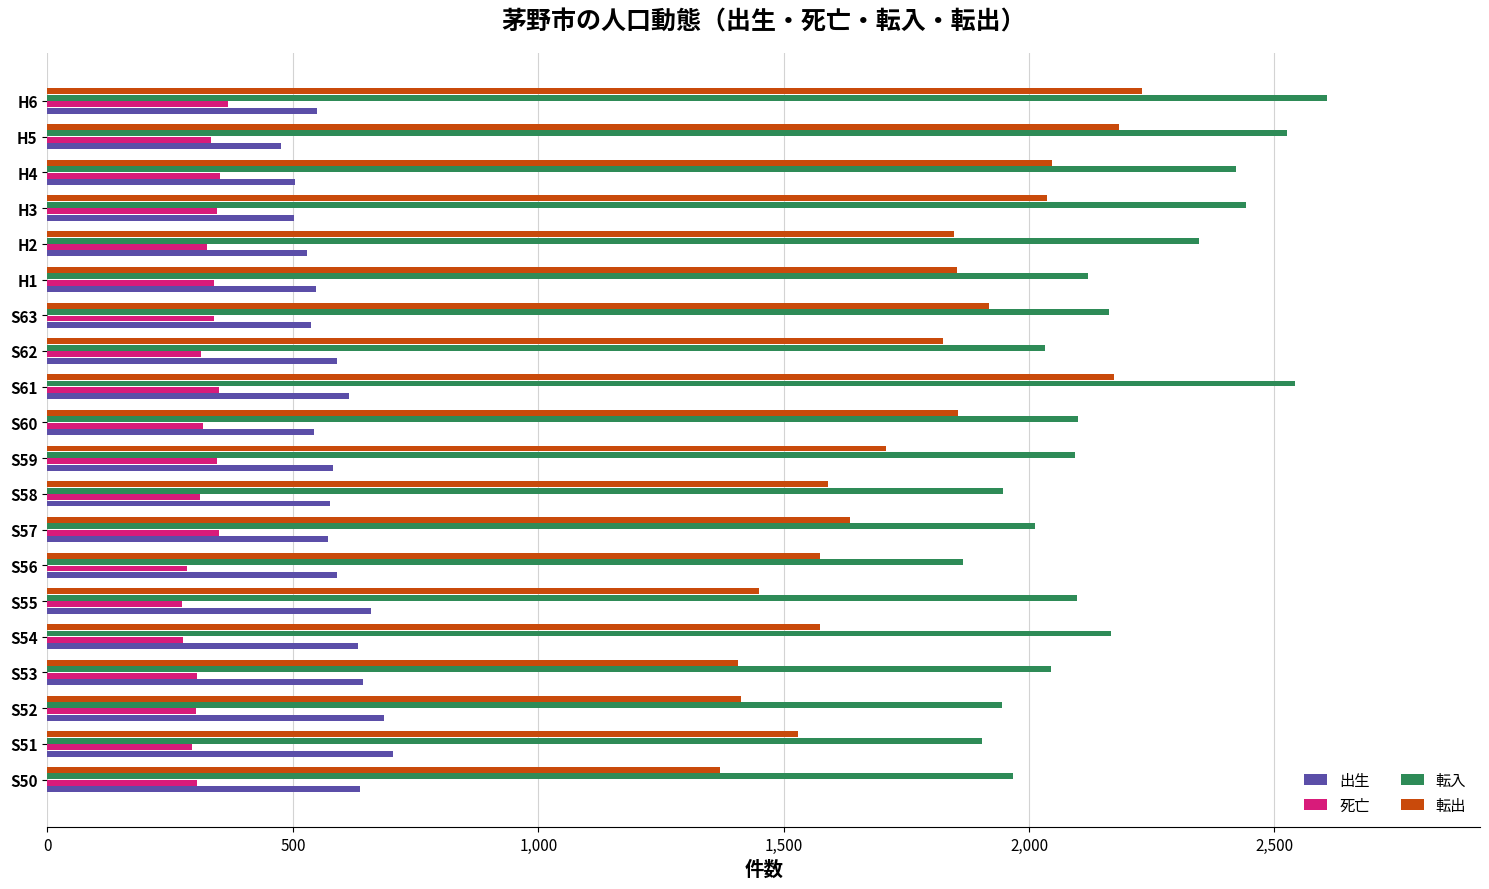

Is the value of 転入 at S63 greater than the value of 出生 at S51?

Yes